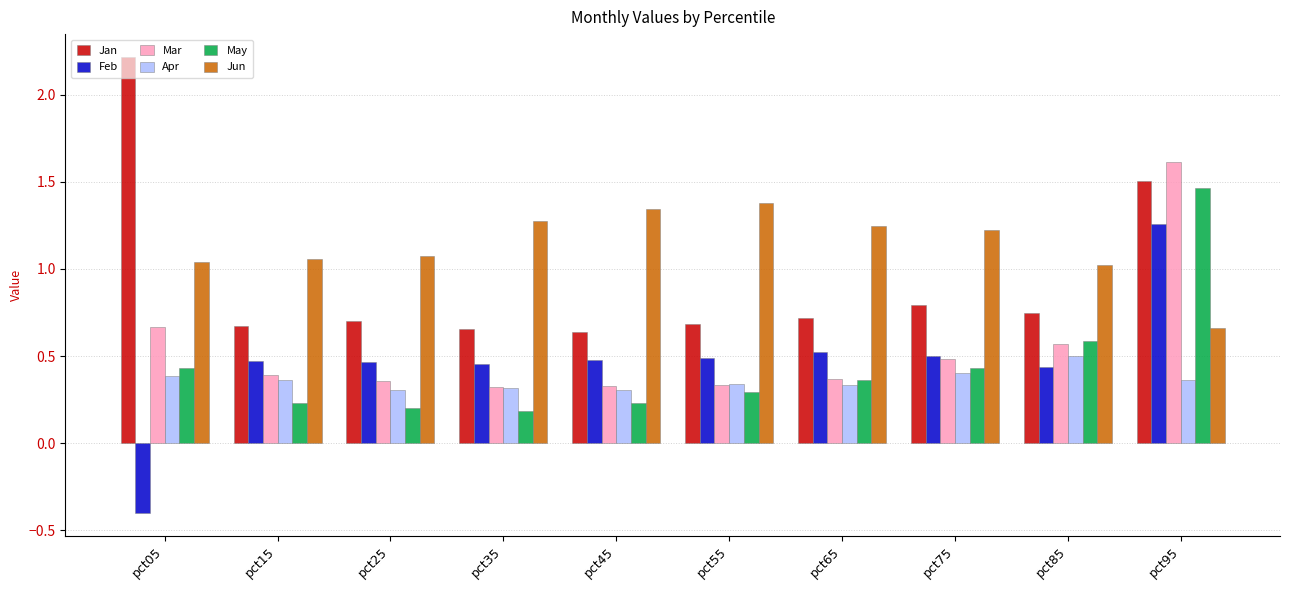

What is the minimum value shown in the chart?

-0.4